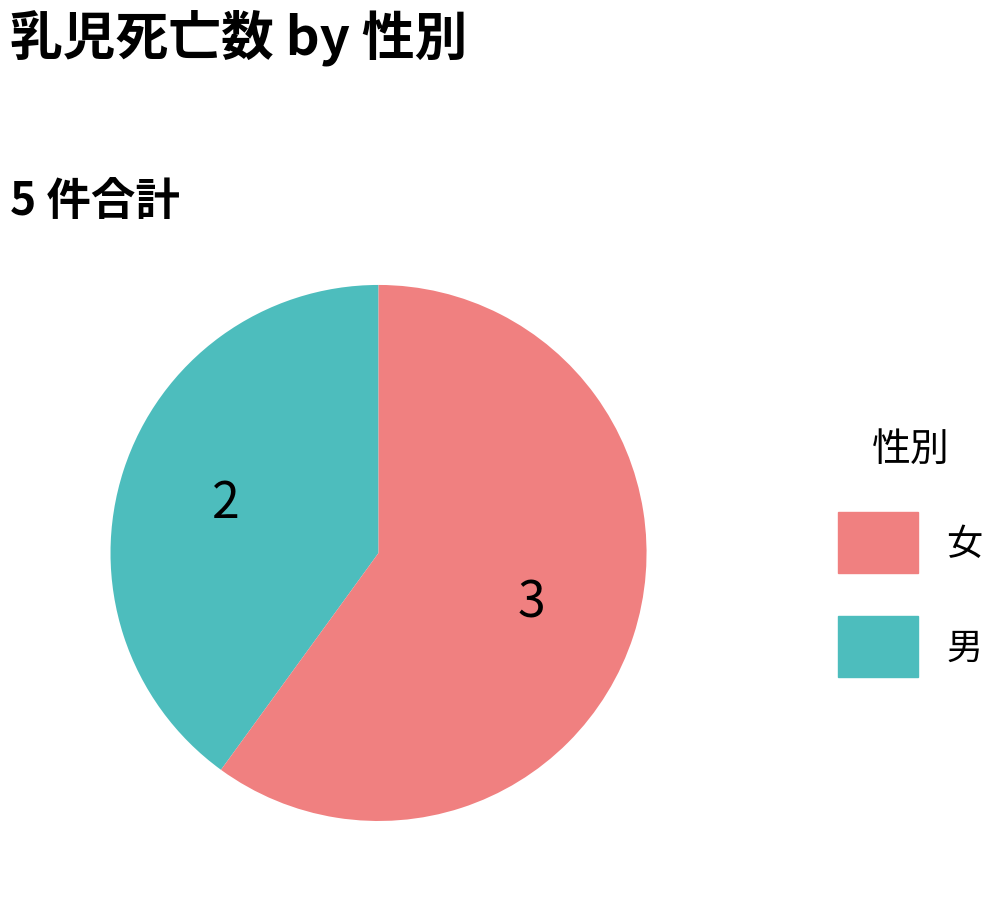

Is there a majority slice in this chart?

Yes